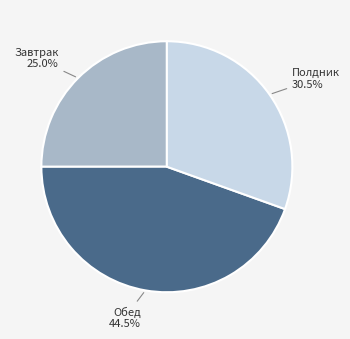

How many slices are in this pie chart?

3